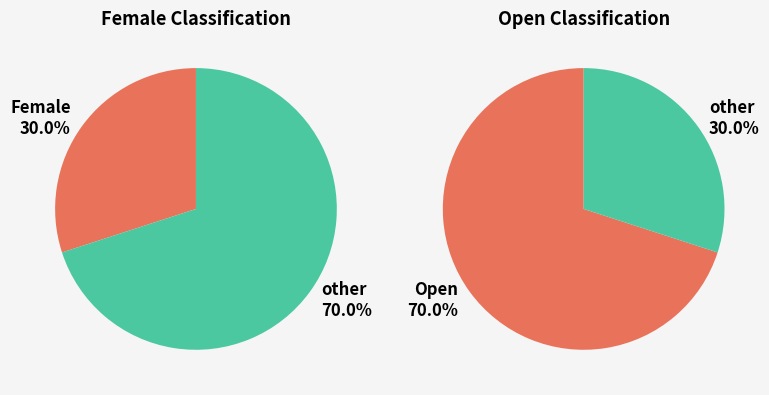

Approximately how many times larger is the value at Female compared to Open?

0.4